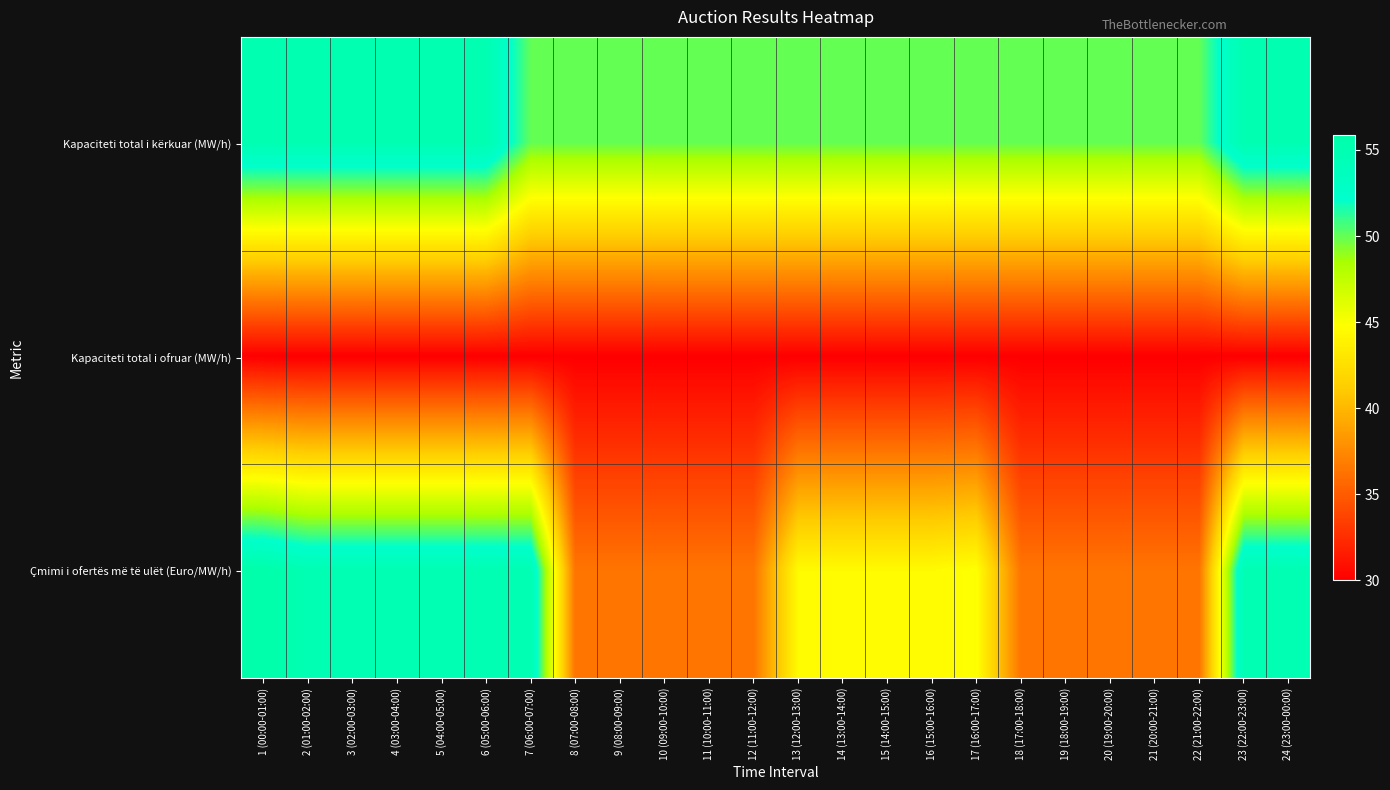

What is the total value across all series at 24 (23:00-00:00)?

139.9